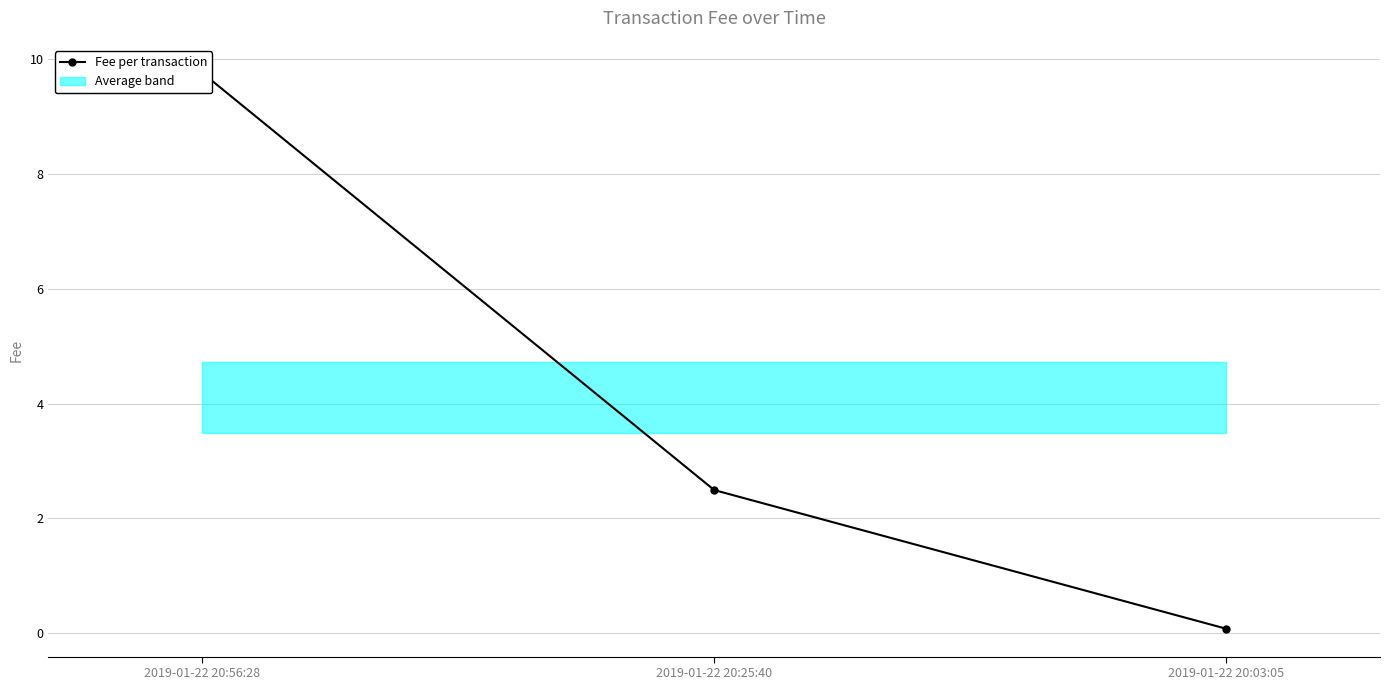

What is the difference between the second highest and minimum values?

2.4